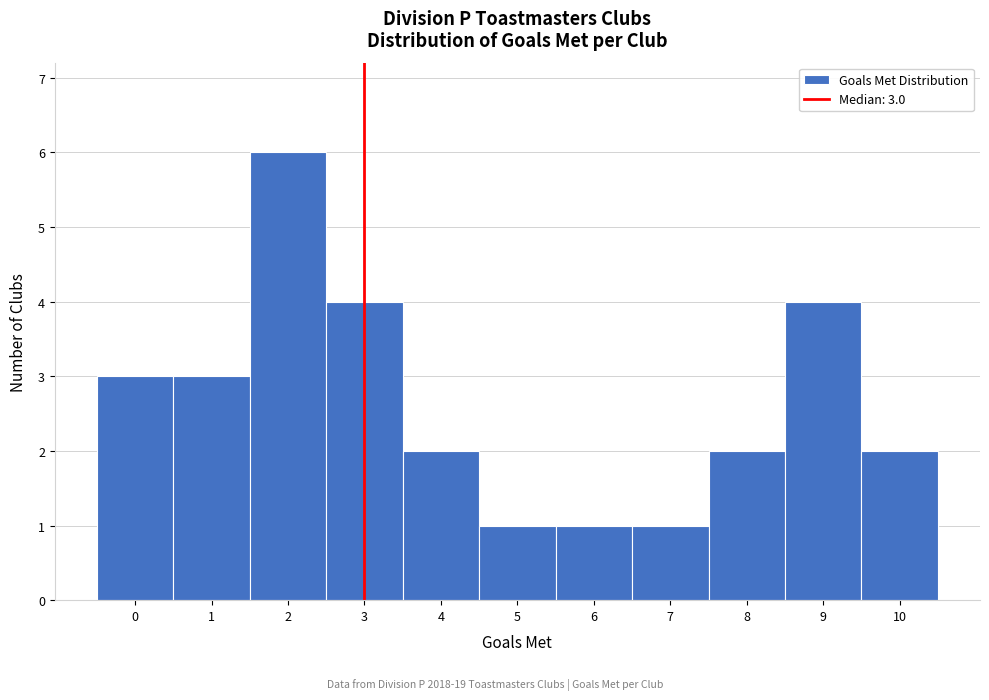

Which range on the x-axis has the tallest bar?

1.5 to 2.5